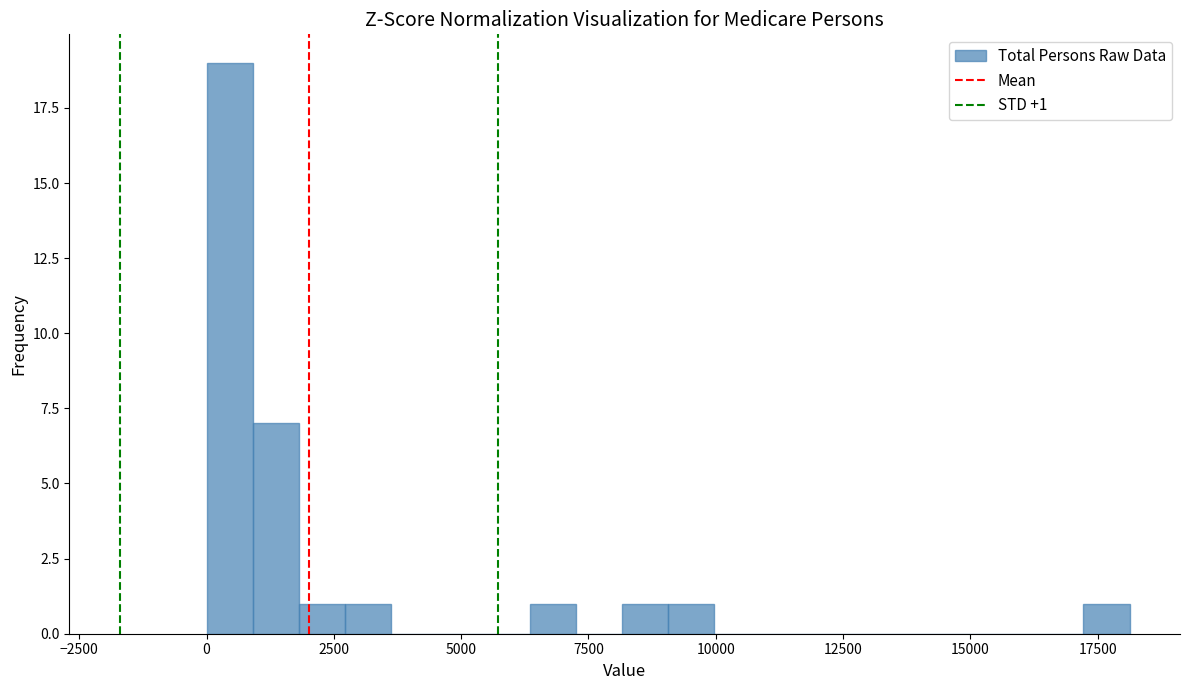

Around what value on the x-axis is the tallest bar? Give the approximate position of its centre, as read against the axis.

500